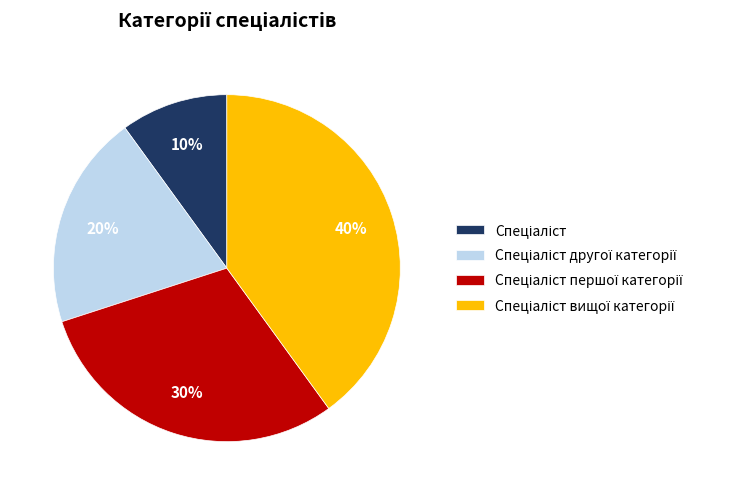

How many slices are in this pie chart?

4